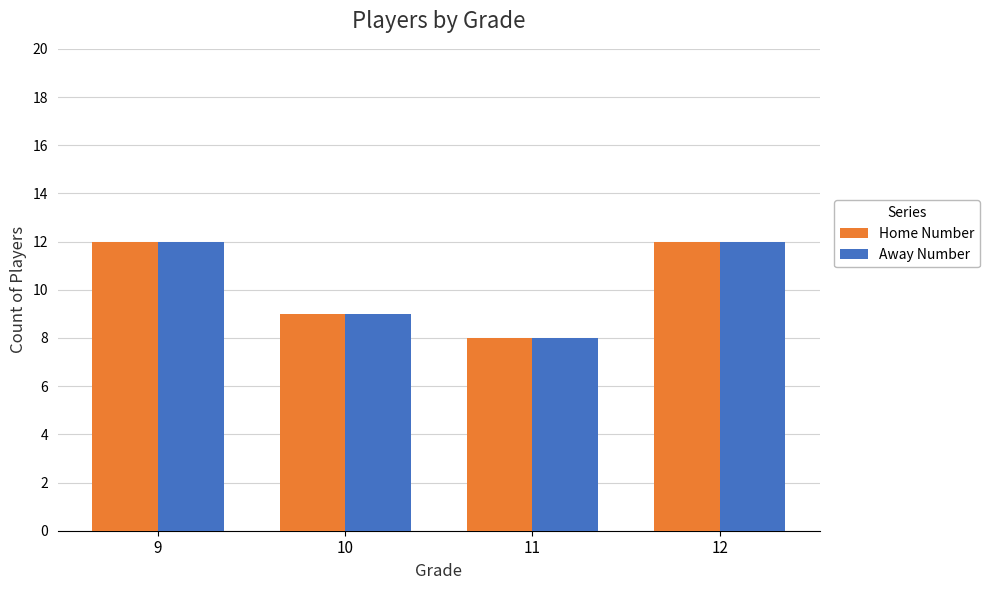

Is the value of Away Number at 10 greater than the value of Home Number at 12?

No